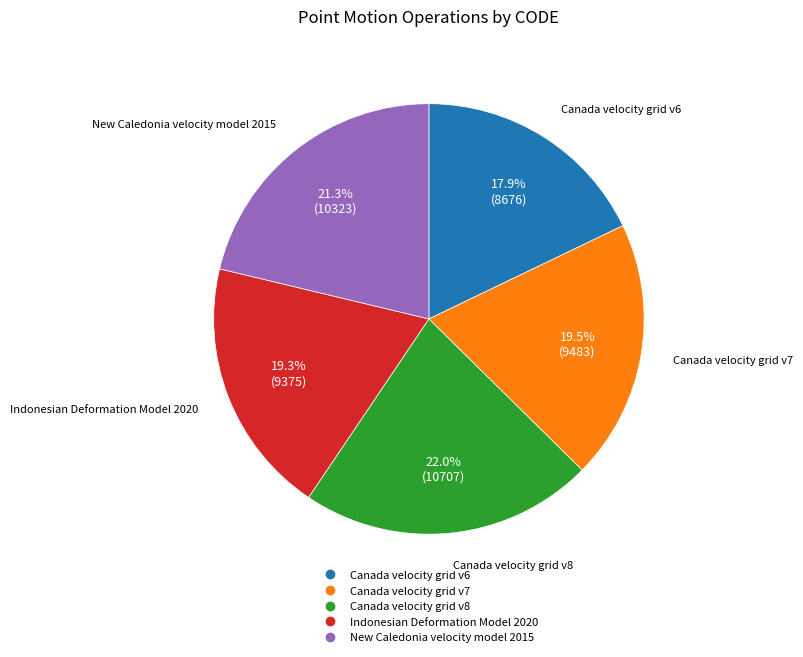

How many segments does this pie chart have?

5